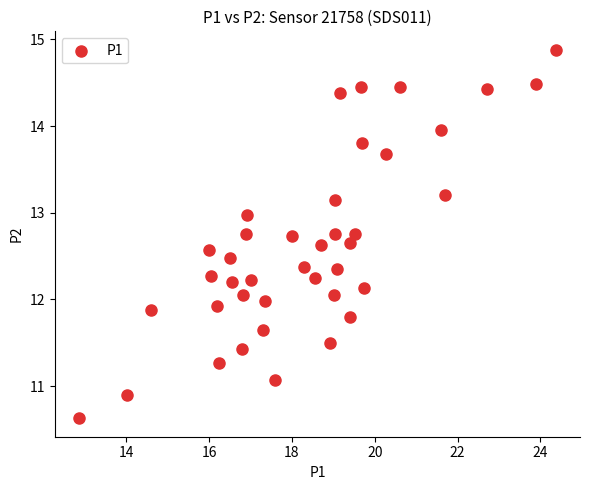

What is the range of X values (max minus min)?

11.5